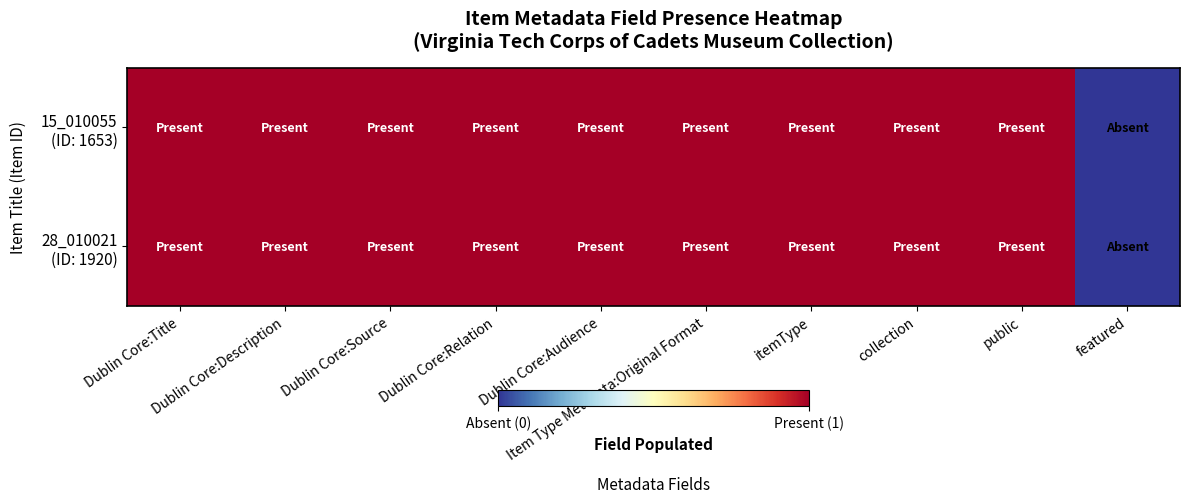

How many data points does each series have?

10